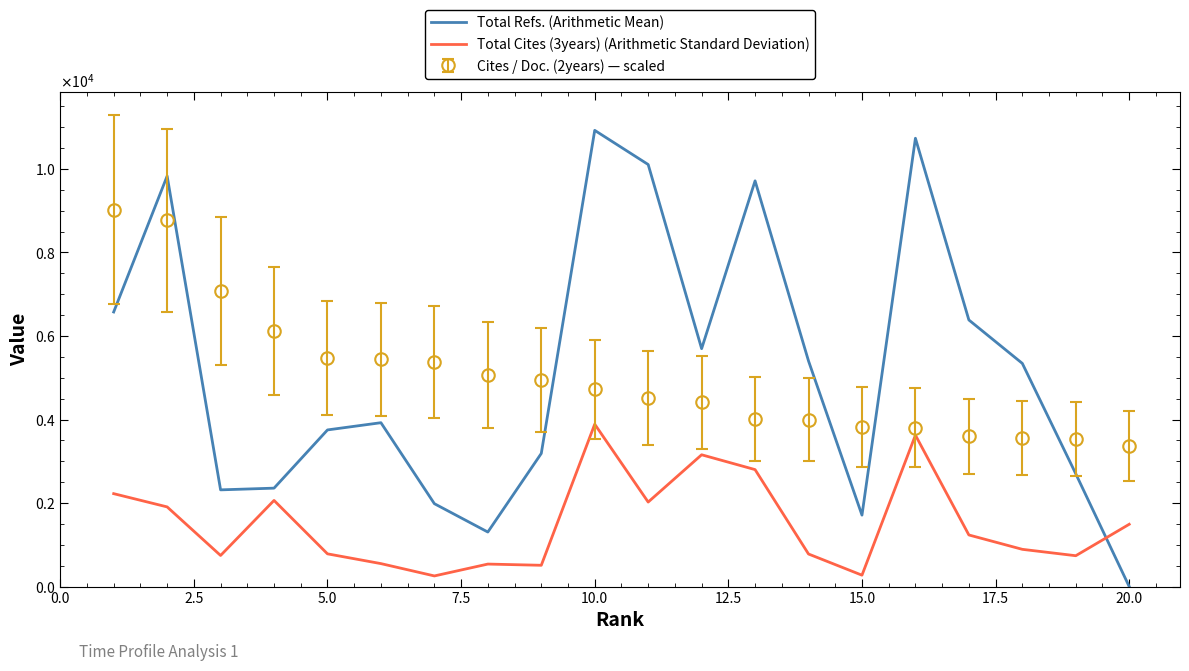

What is the difference between the second highest and second lowest values in the Total Cites (3years) (Arithmetic Standard Deviation) series?

3353